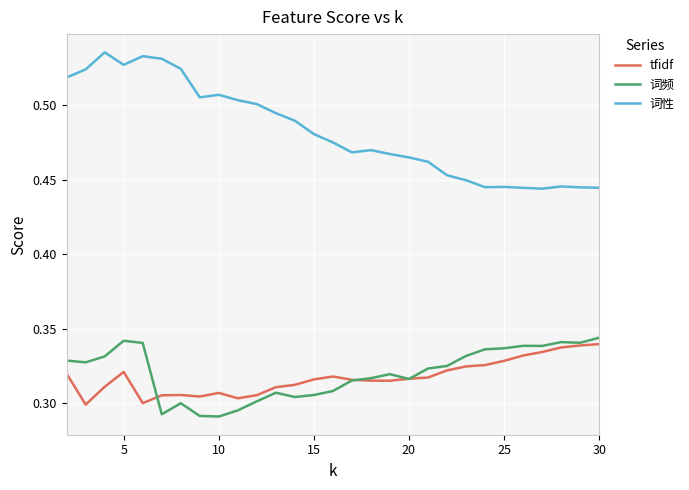

Which series has the largest range (max minus min)?

词性